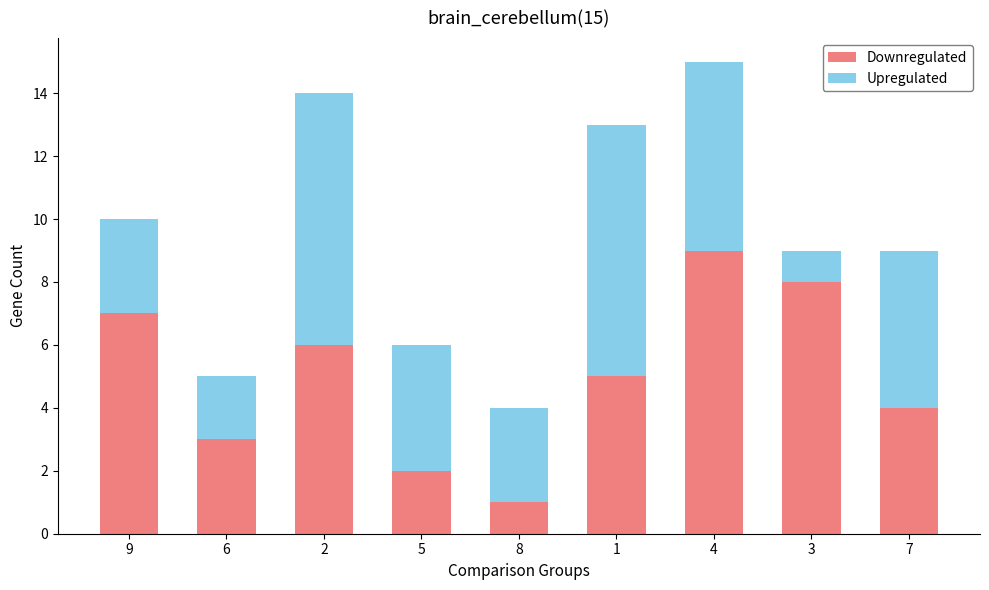

How many values in the Downregulated series are below 5?

4